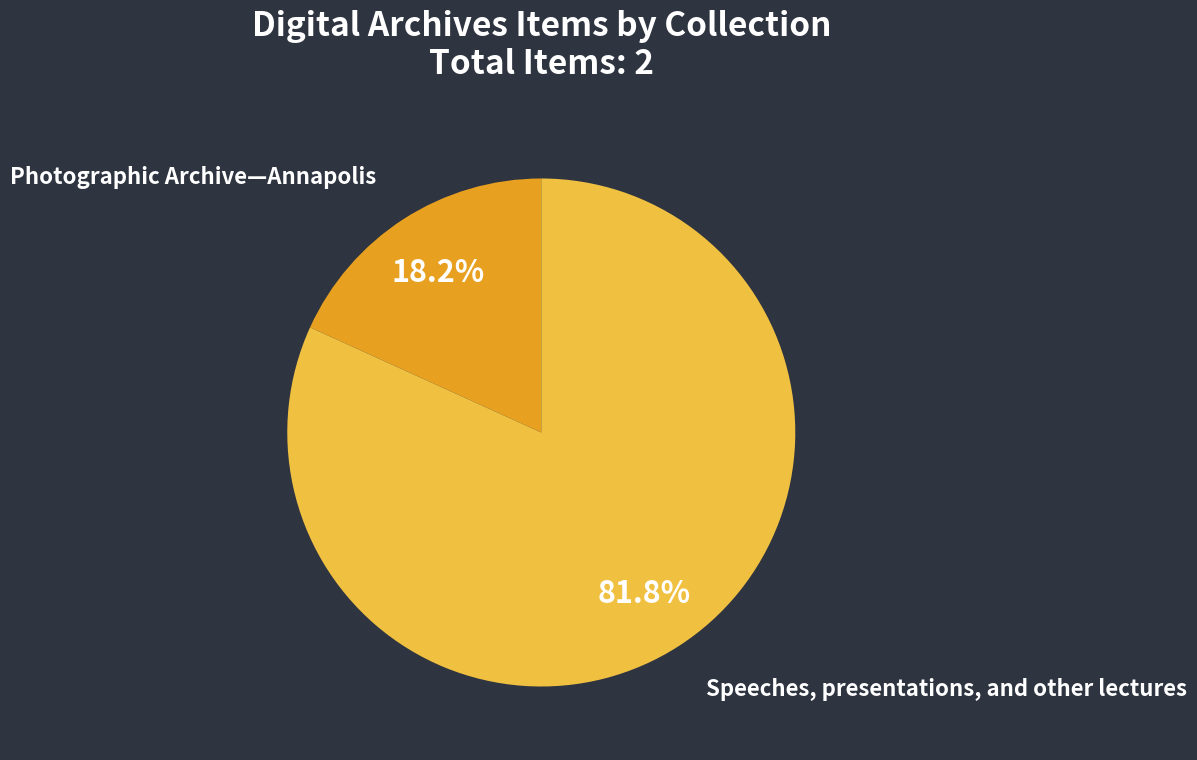

Approximately how many times larger is the value at Speeches, presentations, and other lectures compared to Photographic Archive—Annapolis?

4.5